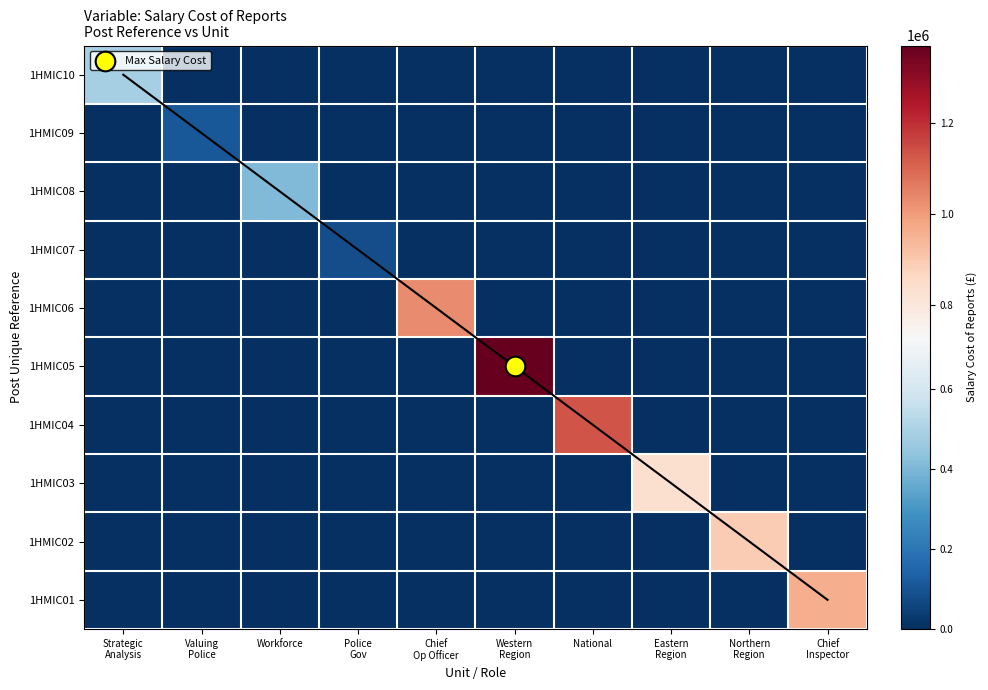

At which category is the sum across all series the highest?

Western
Region